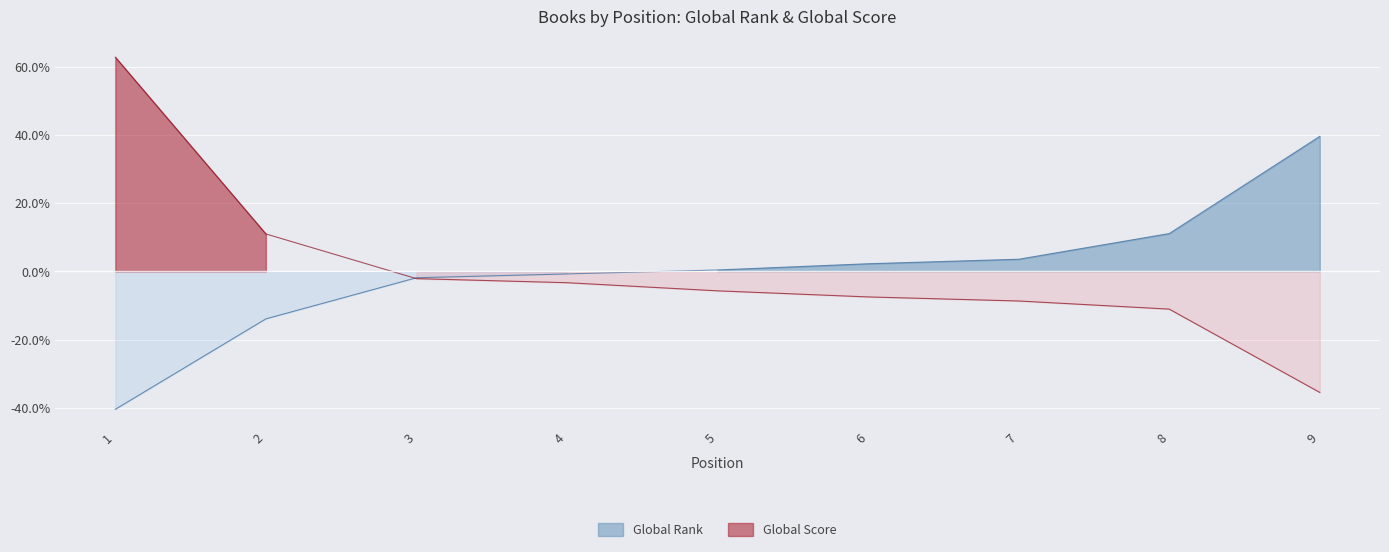

What is the sum of the Global Rank values at 4 and 5?

-0.3